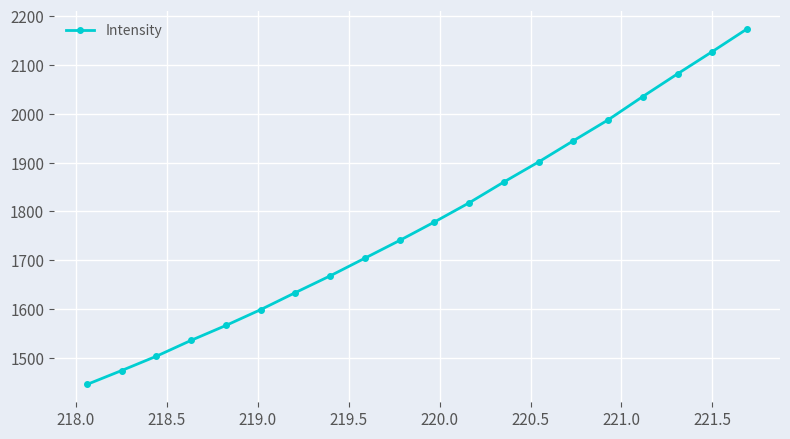

What is the difference between the second highest and minimum values?

681.6